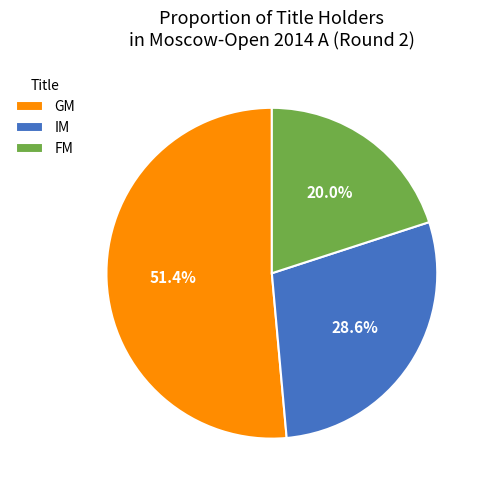

Combined, do GM and FM account for over 50%?

Yes